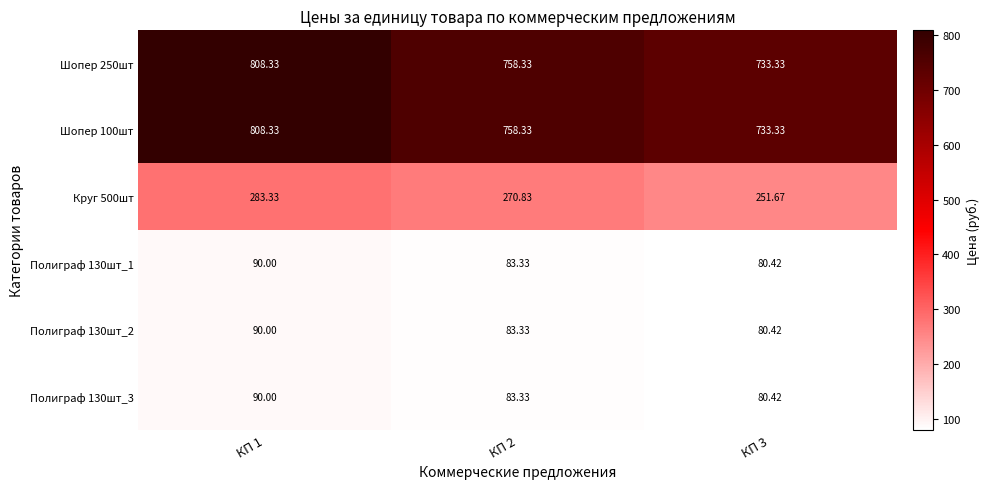

What is the maximum value shown in the chart?

808.3